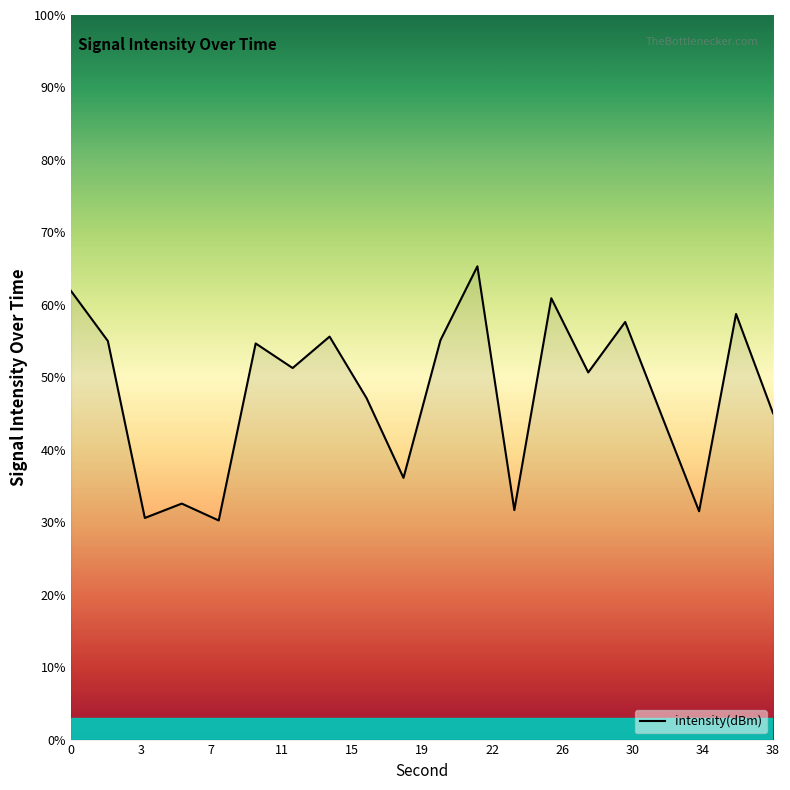

What is the maximum value shown in the chart?

65.3